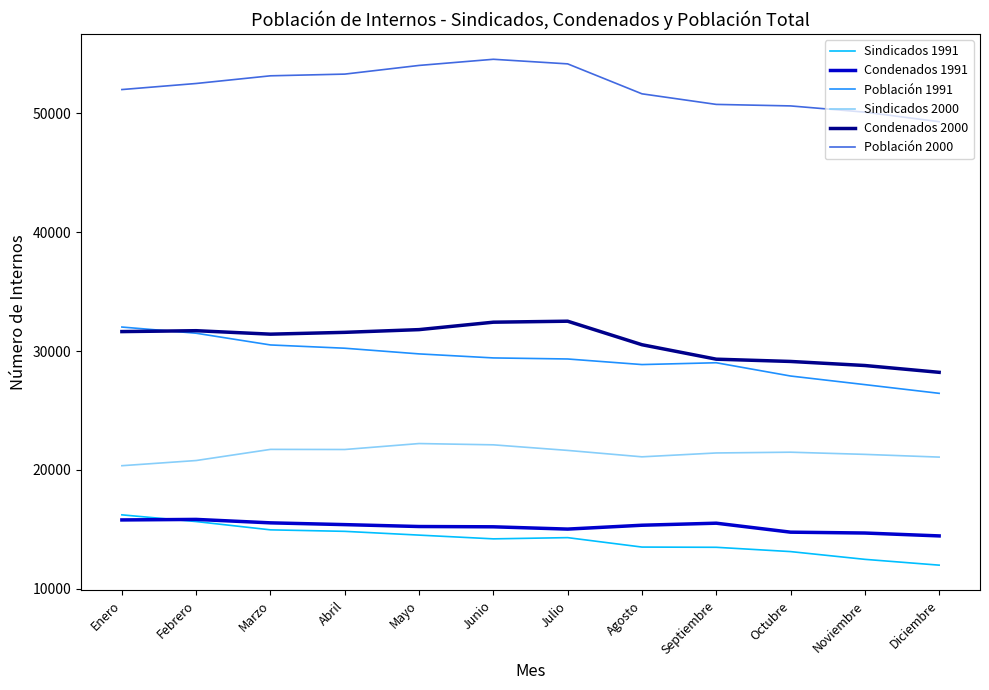

Is the value of Sindicados 1991 at Agosto greater than the value of Población 1991 at Junio?

No